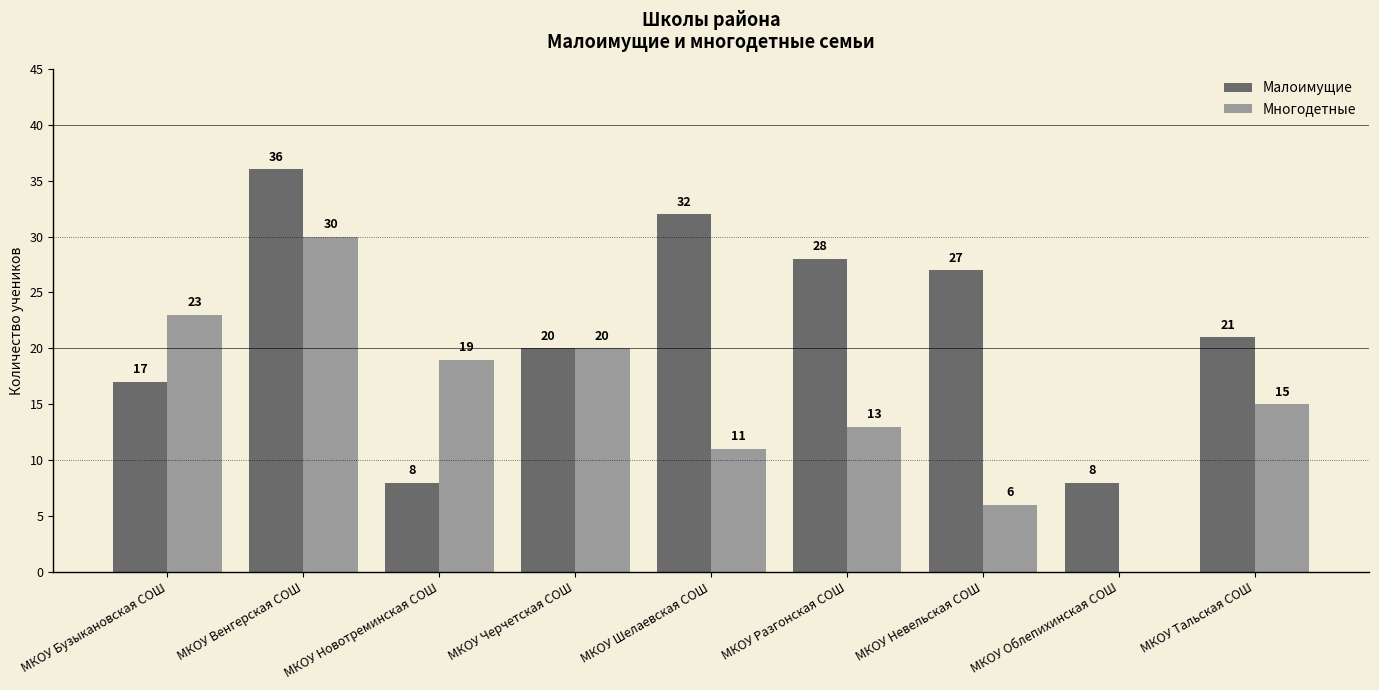

Where does the Малоимущие series first go above 21?

МКОУ Венгерская СОШ